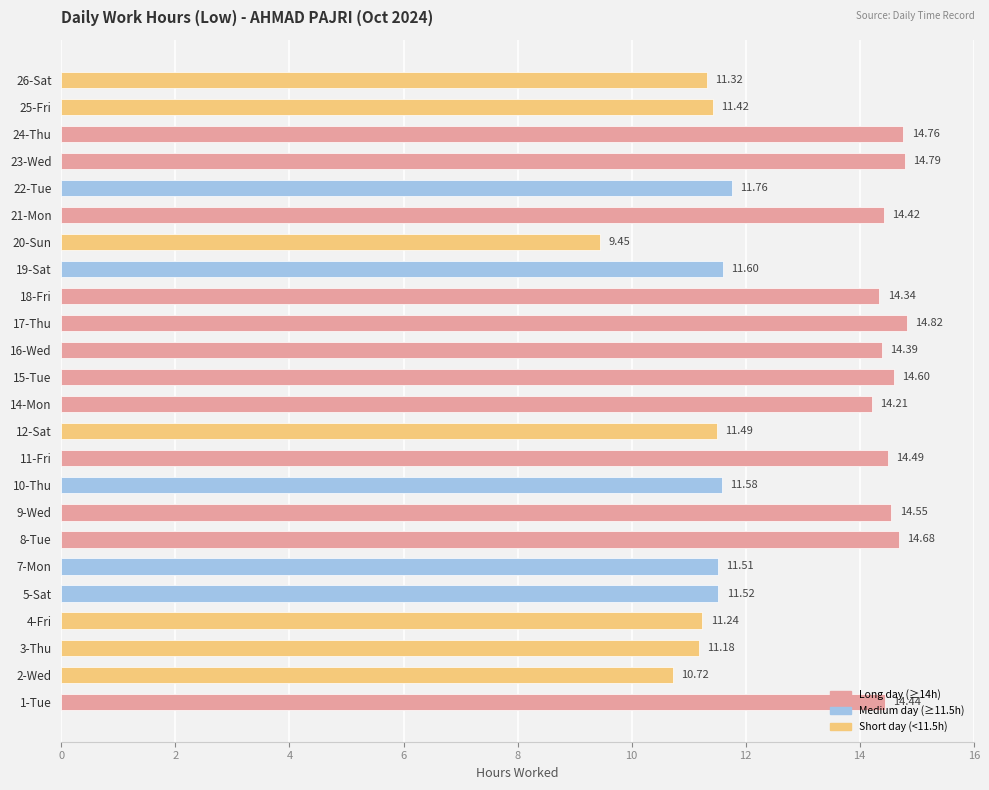

What is the difference between the second highest and second lowest values?

4.1